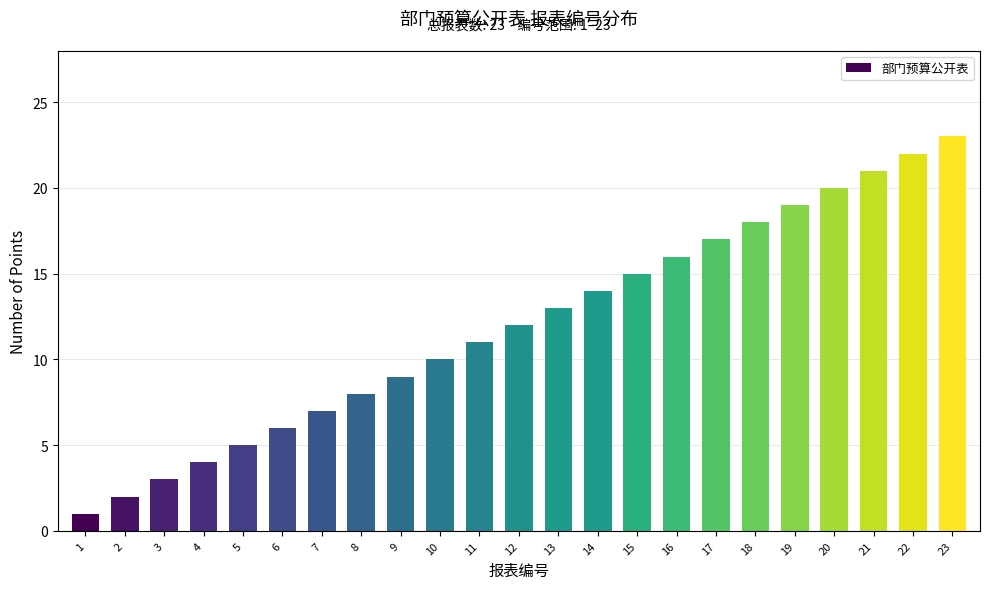

List the labels in order of value, largest first.

23, 22, 21, 20, 19, 18, 17, 16, 15, 14, 13, 12, 11, 10, 9, 8, 7, 6, 5, 4, 3, 2, 1